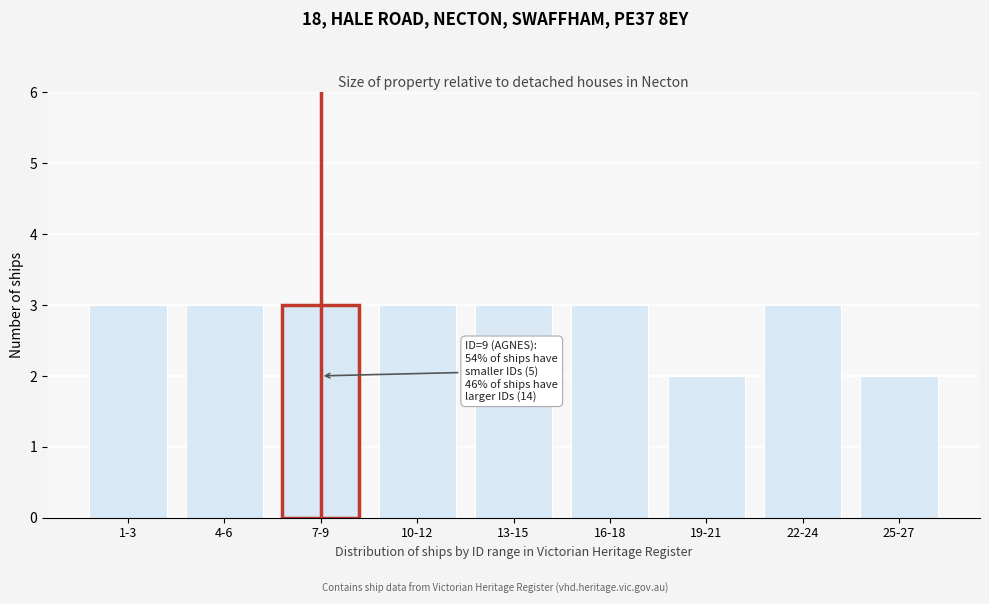

Reading left to right, what are all the values shown in this chart?

1-3=3	4-6=3	7-9=3	10-12=3	13-15=3	16-18=3	19-21=2	22-24=3	25-27=2